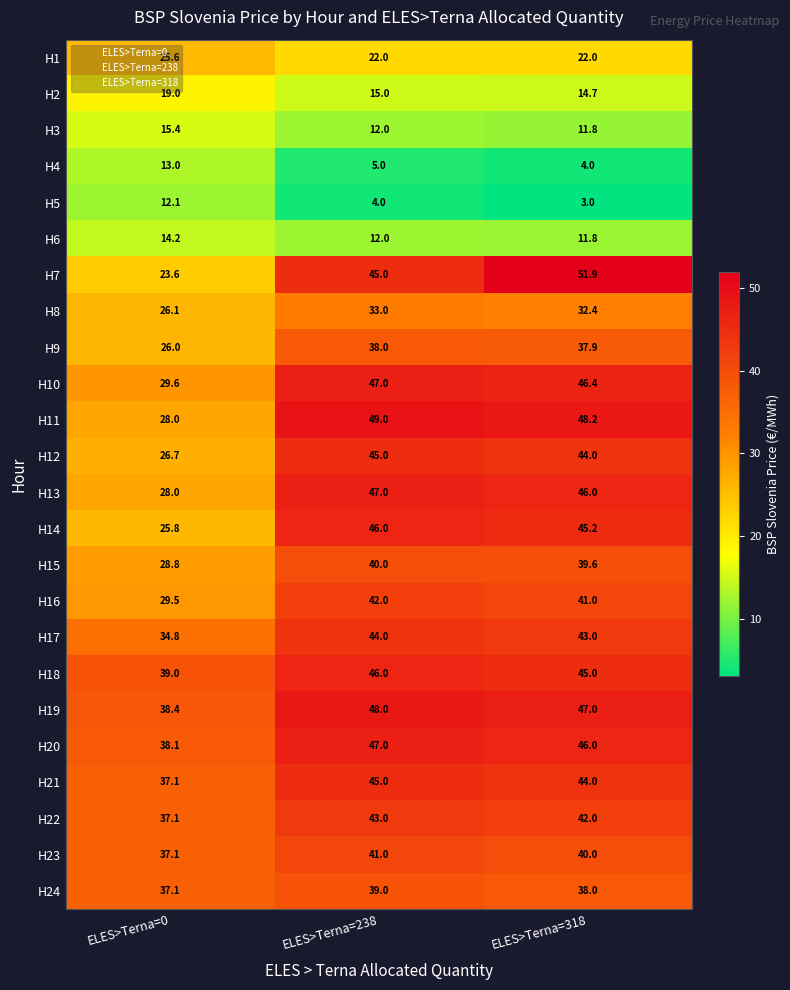

At which label is H4 closest to 8?

ELES>Terna=238